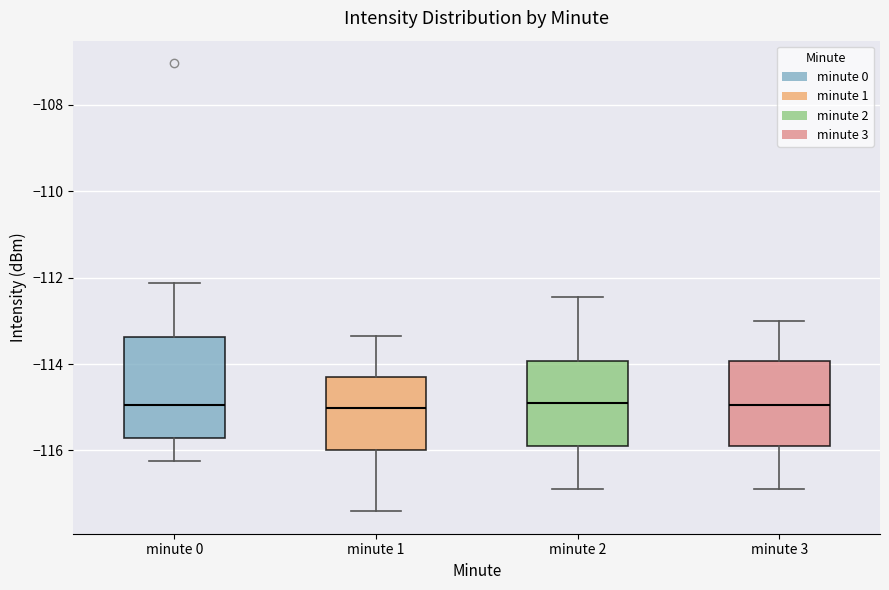

Reading left to right, transcribe this box plot: for each box, give where its median line is, the range the box spans, and where its two whiskers end, as read against the y-axis. The values are not printed on the chart, so give them approximately, as read against the axis.

minute 0: median -115.0, box -115.8 to -113.4, whiskers -116.2 to -112.2
minute 1: median -115.0, box -116.0 to -114.4, whiskers -117.4 to -113.4
minute 2: median -114.8, box -115.8 to -114.0, whiskers -116.8 to -112.4
minute 3: median -115.0, box -115.8 to -114.0, whiskers -117.0 to -113.0